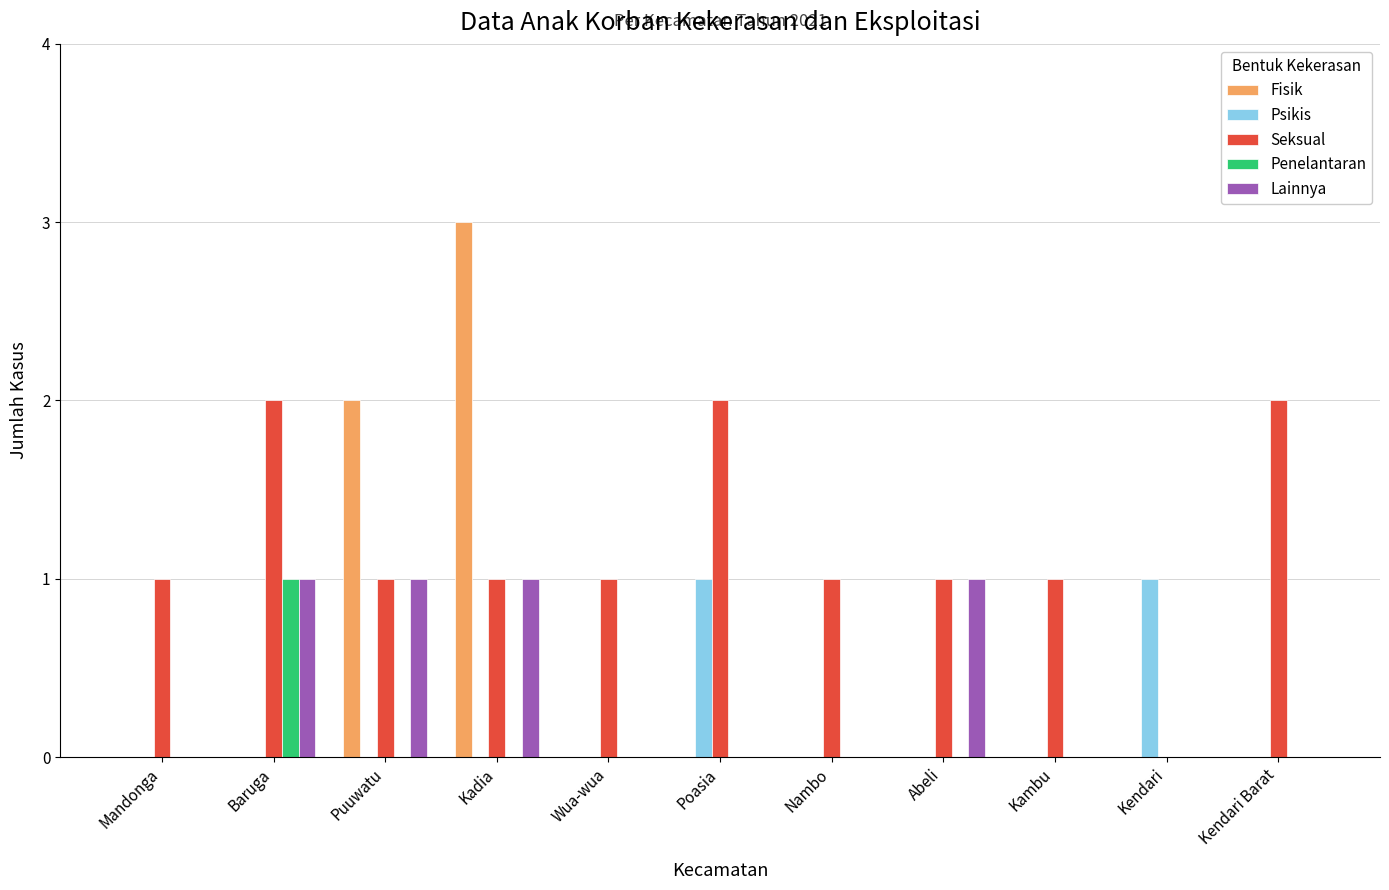

The value of Fisik at Nambo is 0. True or false?

True